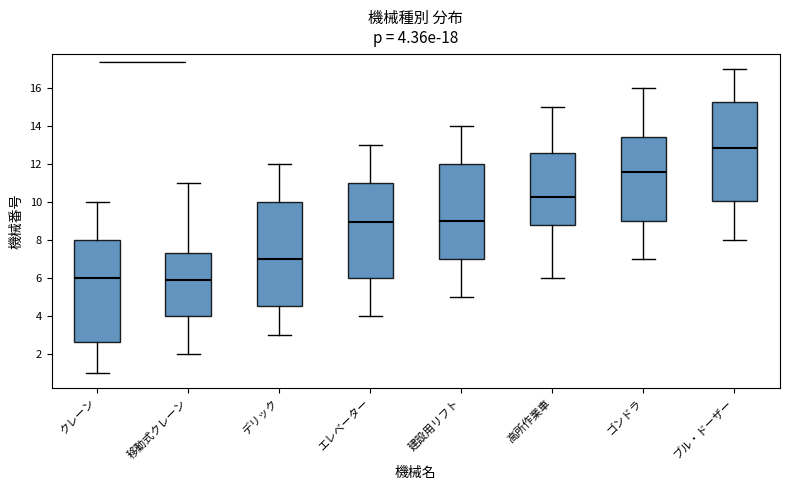

Which box's median line is the highest?

ブル・ドーザー